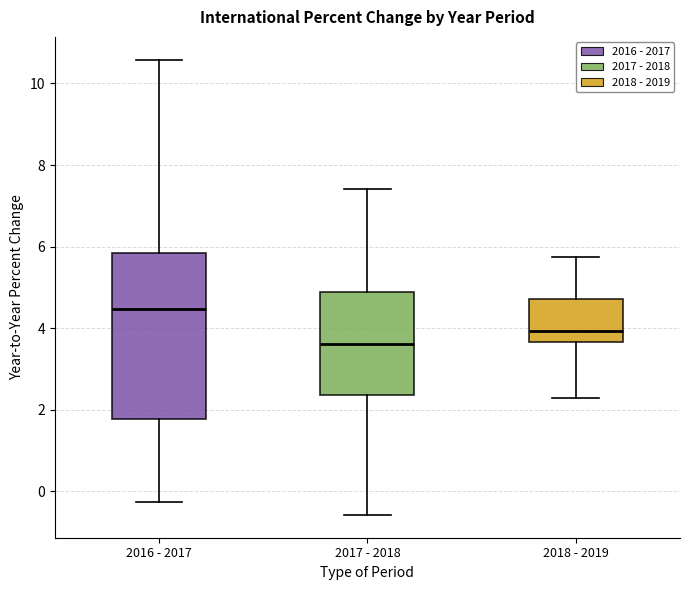

Where is the lower edge of the box for 2017 - 2018 on the y-axis? The values are not printed on the chart, so give them approximately, as read against the axis.

2.4